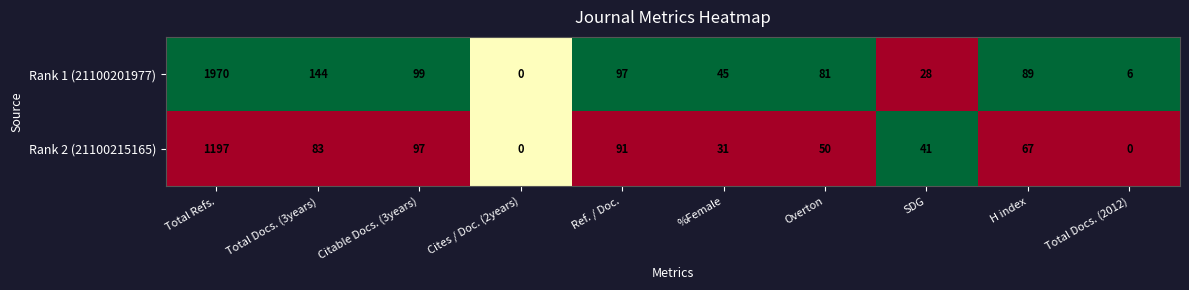

Which category has the highest value across all series?

Total Refs.